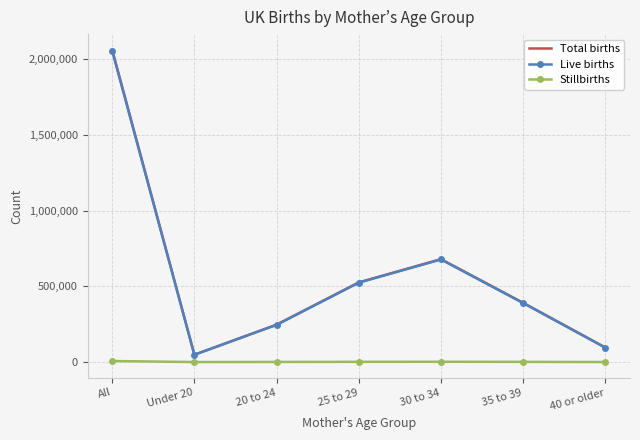

At which label does Stillbirths first exceed 1476?

All